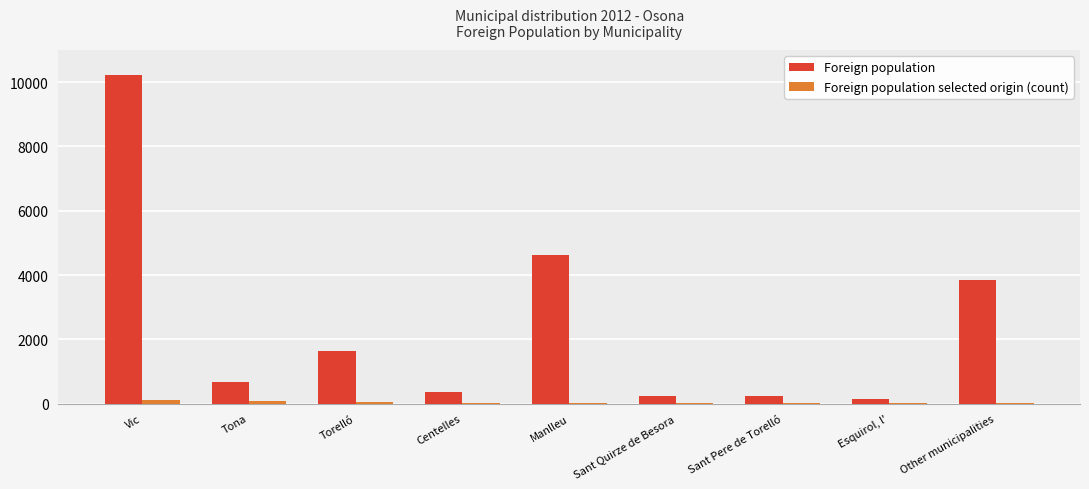

Between Manlleu and Esquirol, l', which series saw the biggest shift?

Foreign population